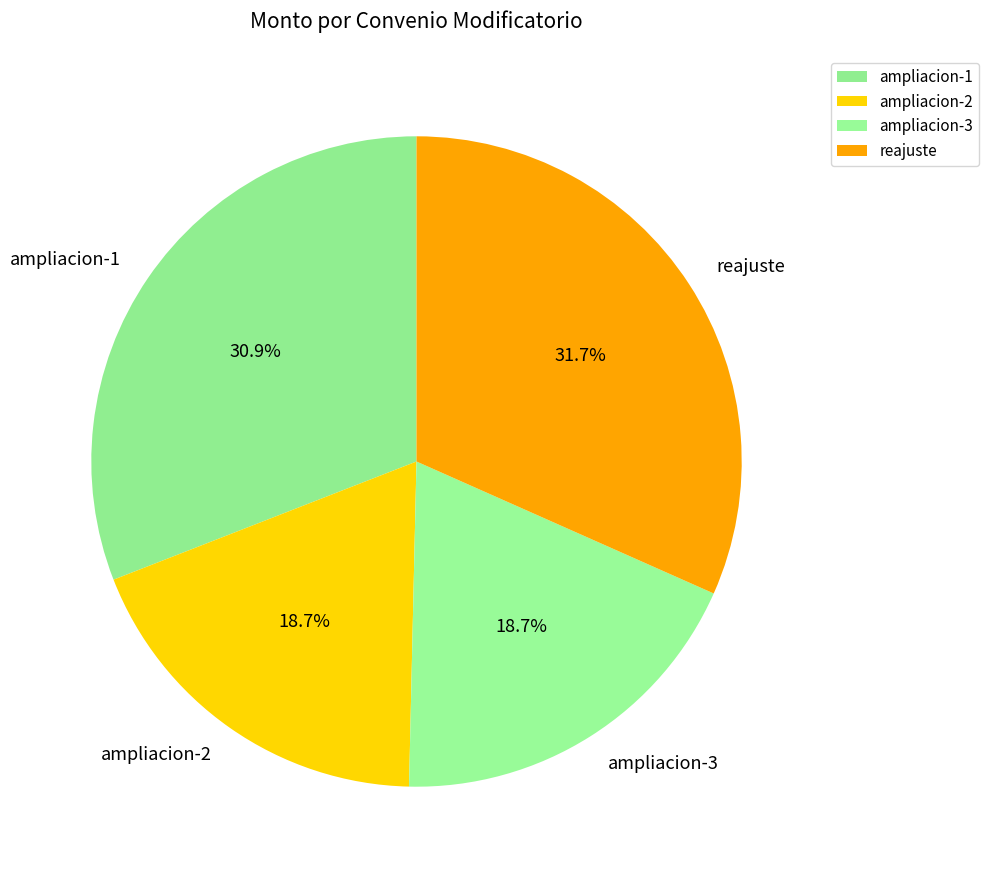

Which slice is the largest?

reajuste